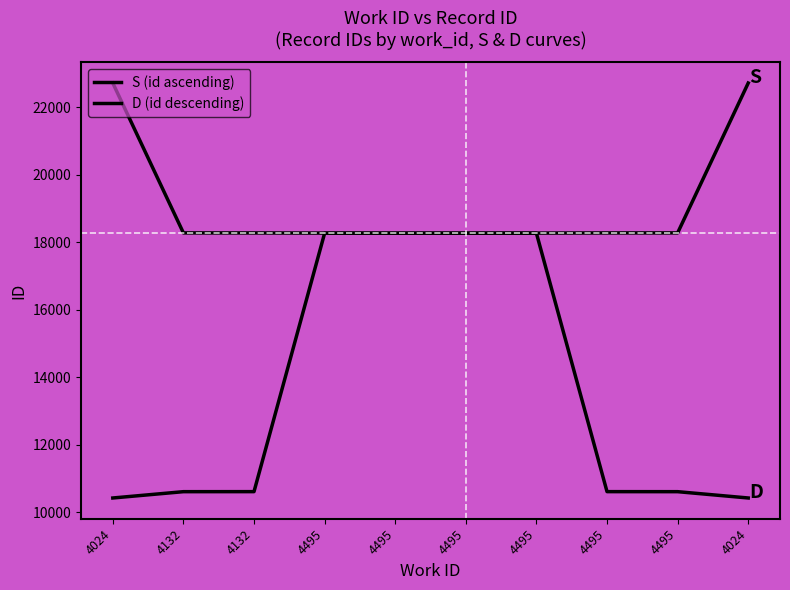

Does the chart display data point markers on the line(s)?

No